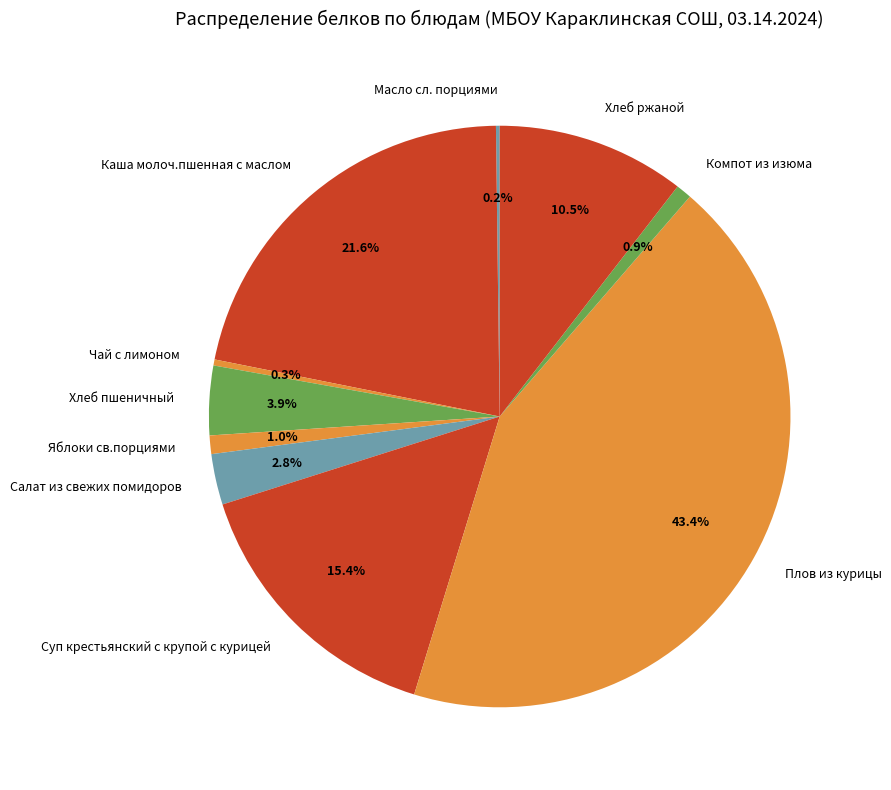

Is it true that Плов из курицы is 43% of the pie?

True